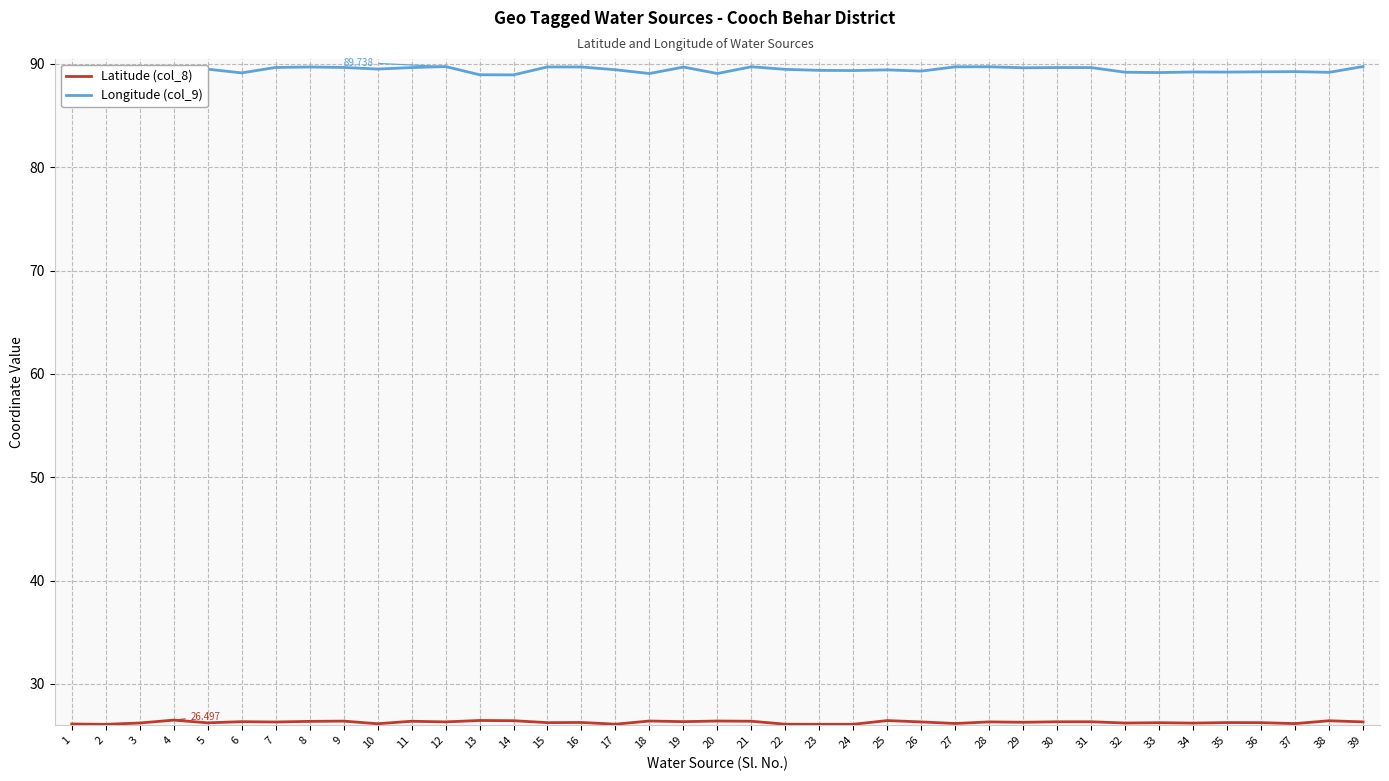

Read the Longitude (col_9) value at 9.

89.7